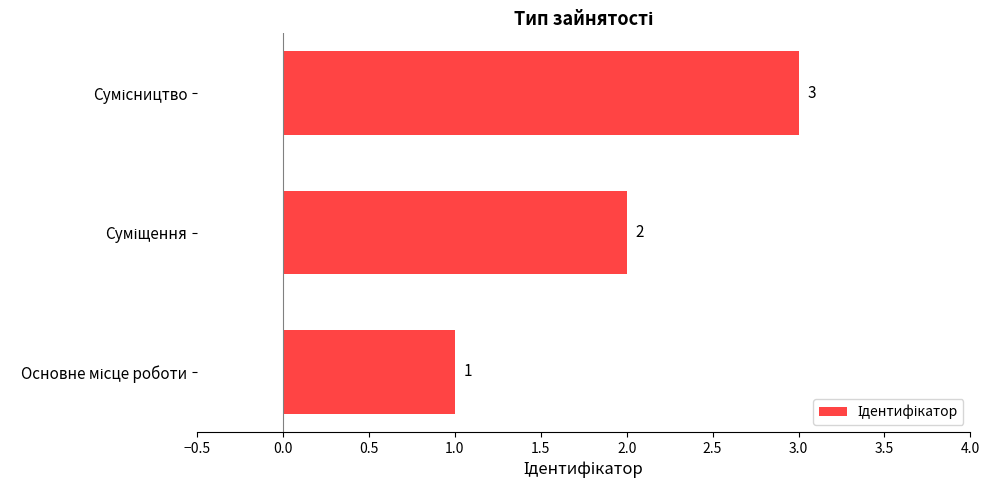

What is the maximum value shown in the chart?

3